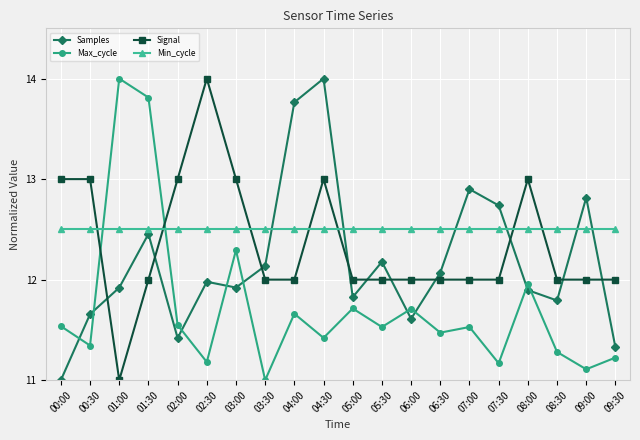

Is the value of Max_cycle at 03:30 greater than the value of Signal at 05:00?

No